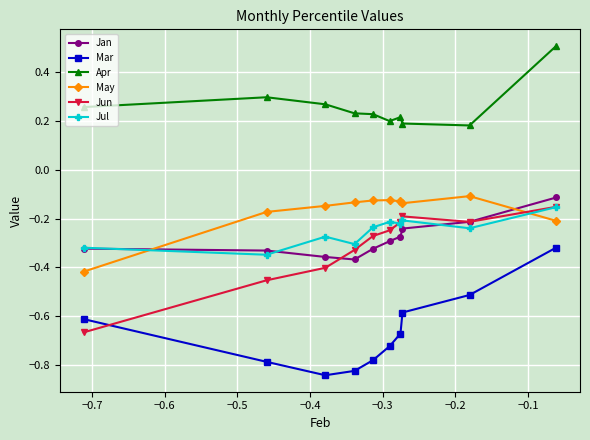

After their last crossing, which series has the higher values: May or Jun?

Jun